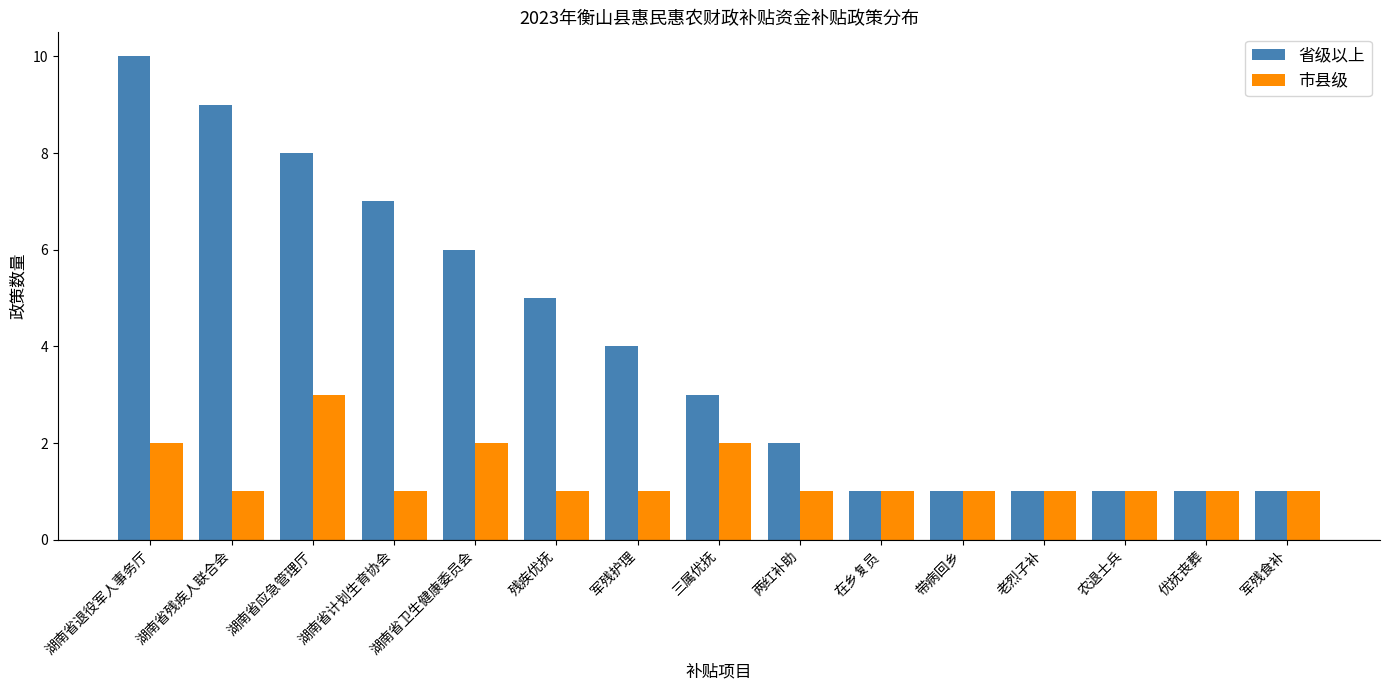

Reading left to right, extract all data points from this chart.

省级以上: 10	9	8	7	6	5	4	3	2	1	1	1	1	1	1
市县级: 2	1	3	1	2	1	1	2	1	1	1	1	1	1	1